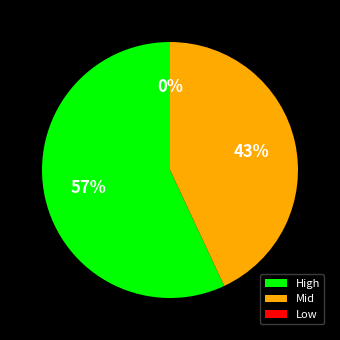

Is 162118 the majority of the pie?

No